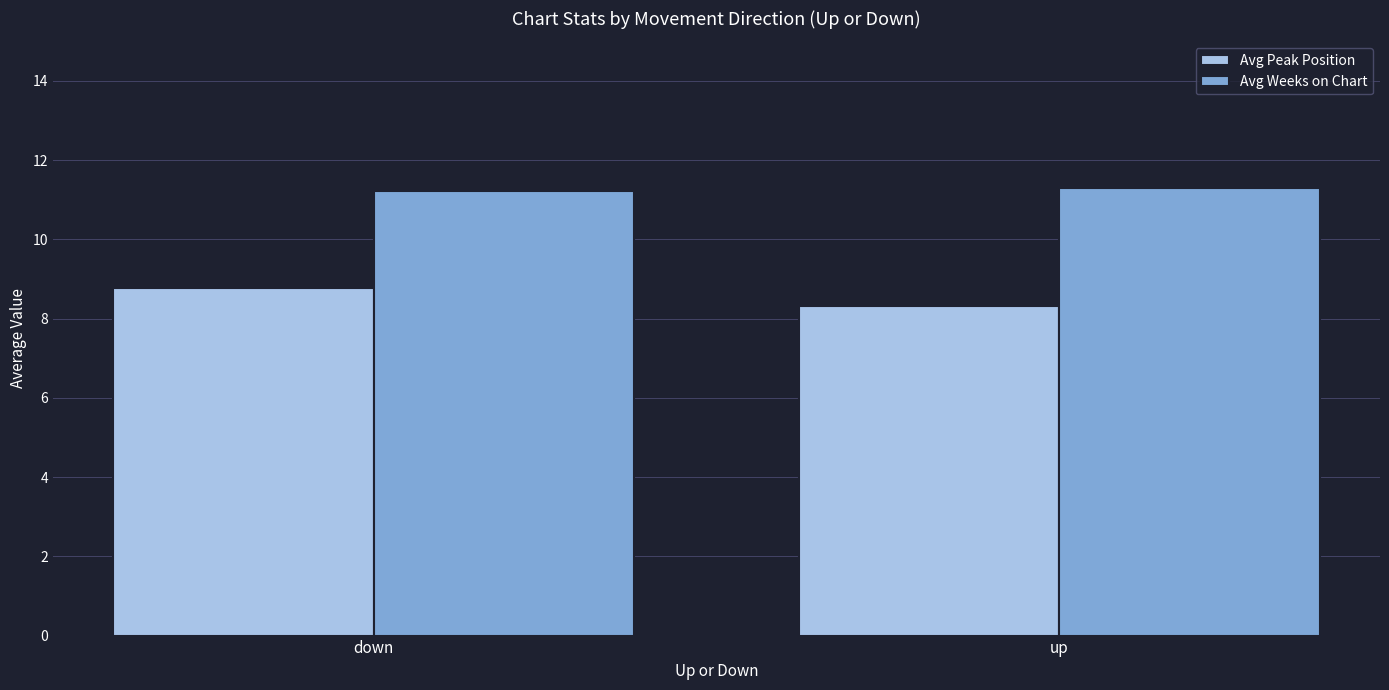

The Avg Weeks on Chart series shows 18.2 at up. True or false?

False